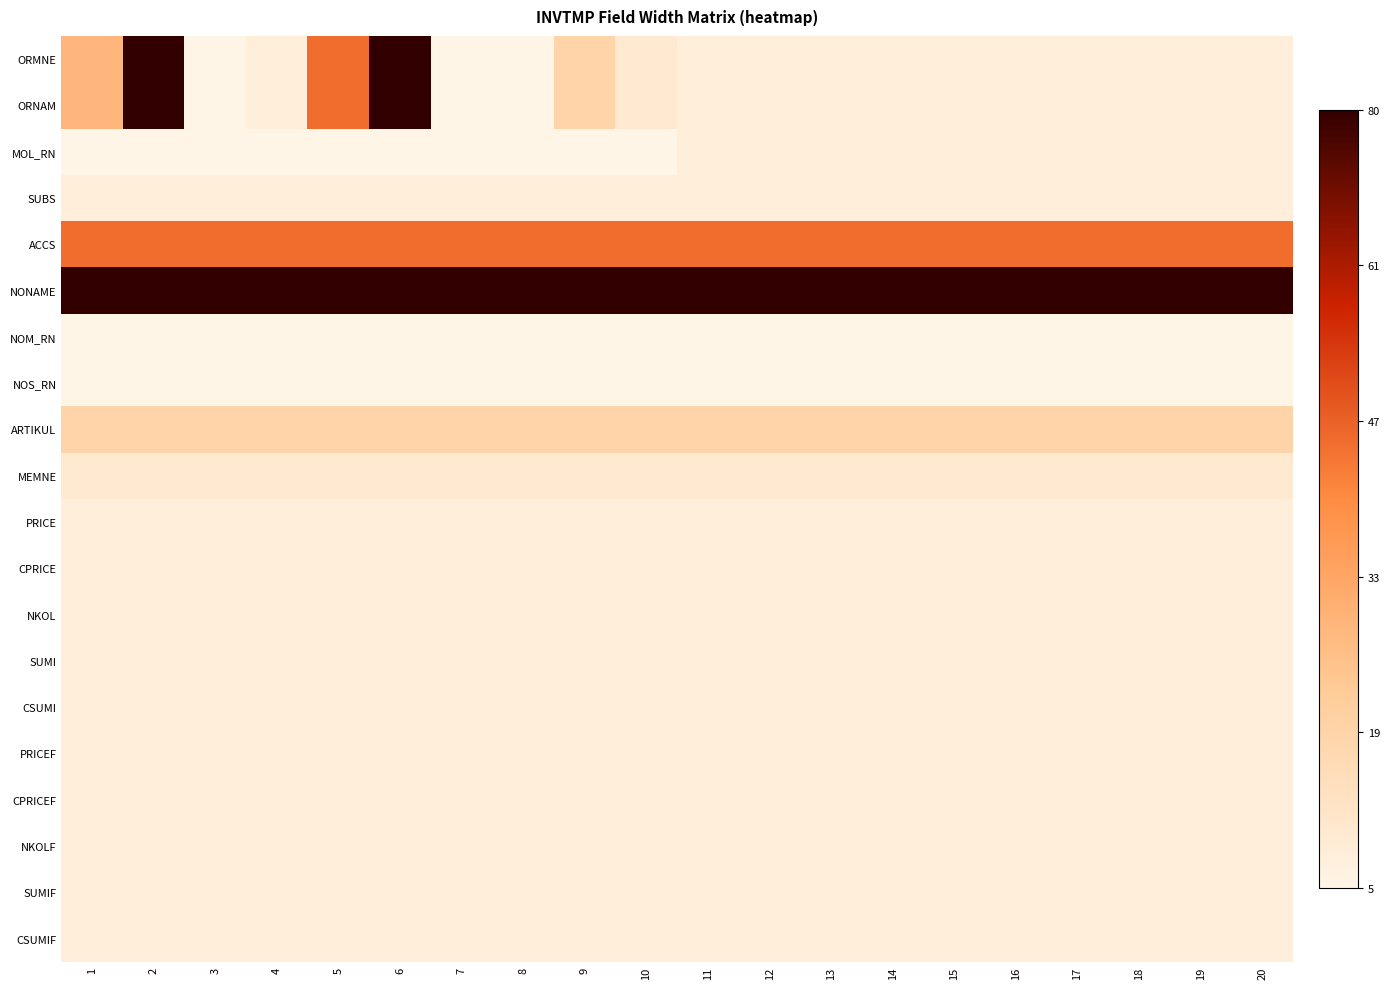

Which series changed the most between 7 and 9?

ORMNE